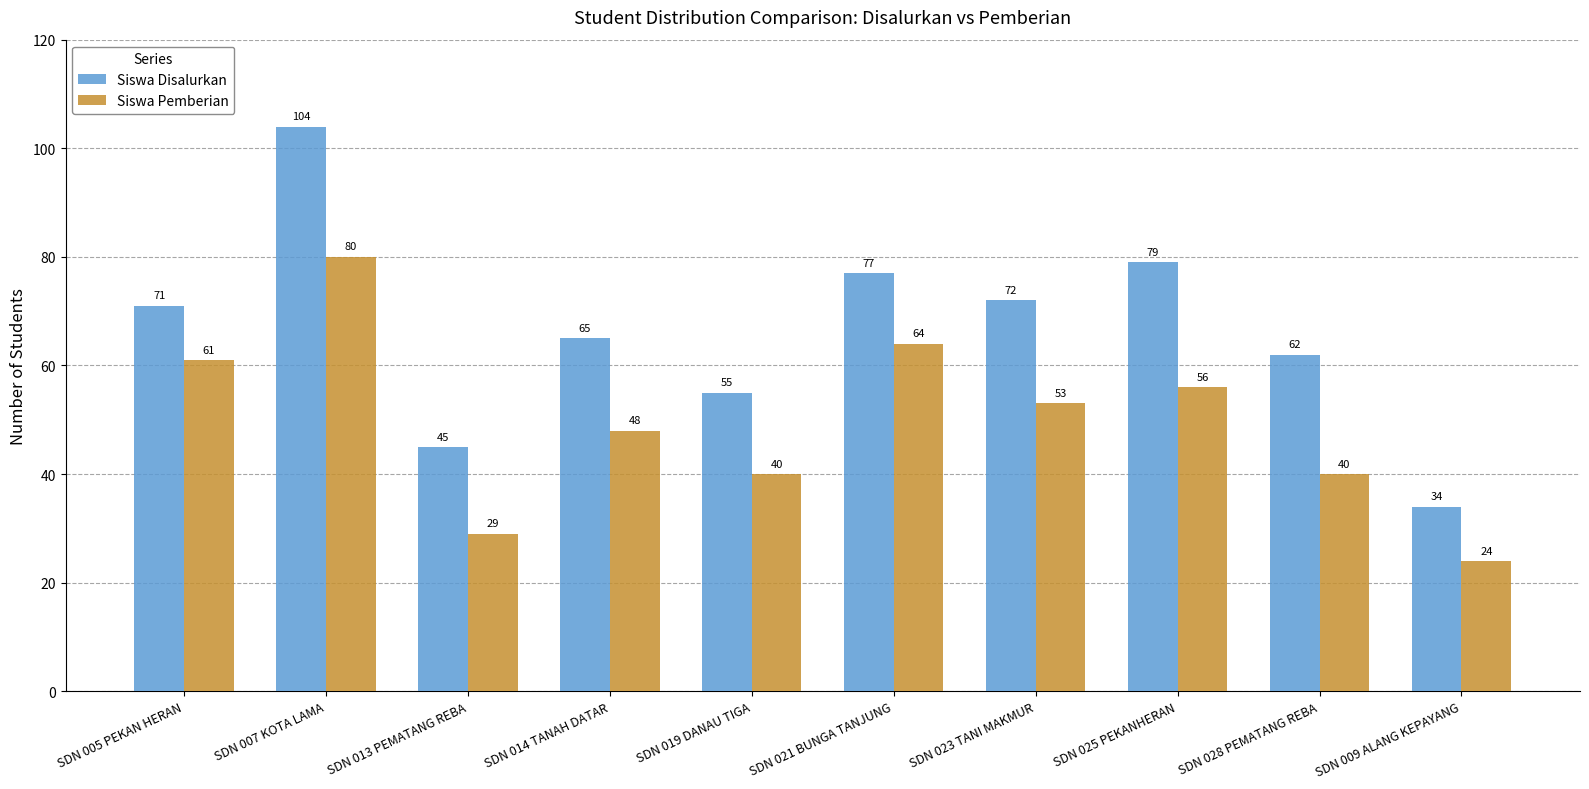

Is the value of Siswa Pemberian at SDN 005 PEKAN HERAN greater than the value of Siswa Disalurkan at SDN 019 DANAU TIGA?

Yes